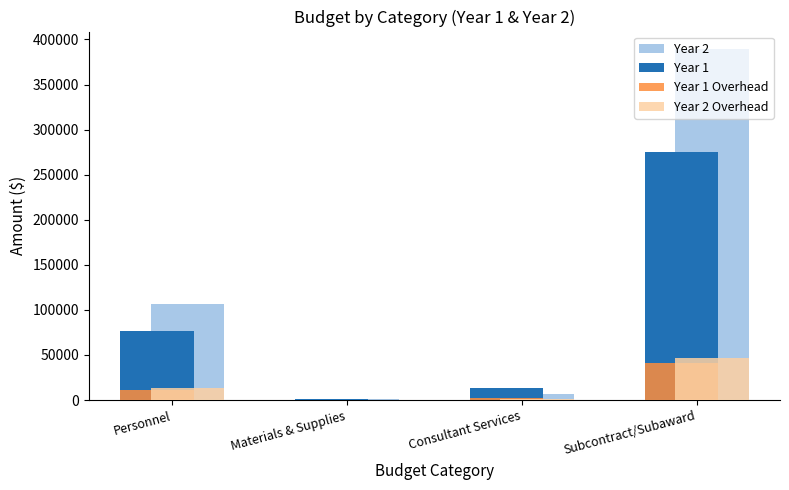

True or false: Year 1 Overhead has a value of 58039.8 at Subcontract/Subaward.

False